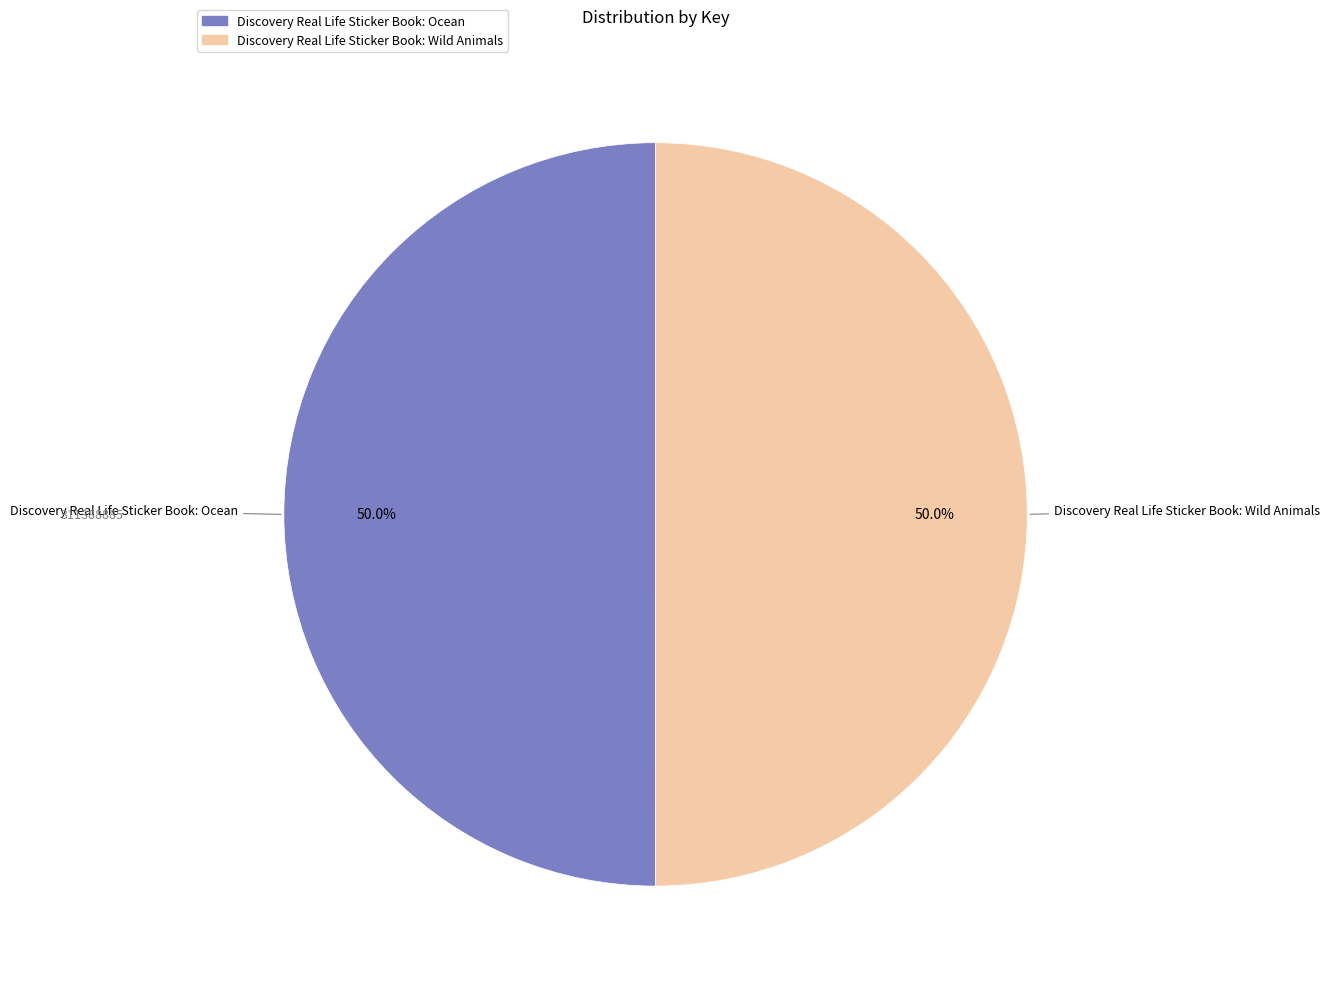

What is the ratio of the value at Discovery Real Life Sticker Book: Ocean to the value at Discovery Real Life Sticker Book: Wild Animals?

1.0